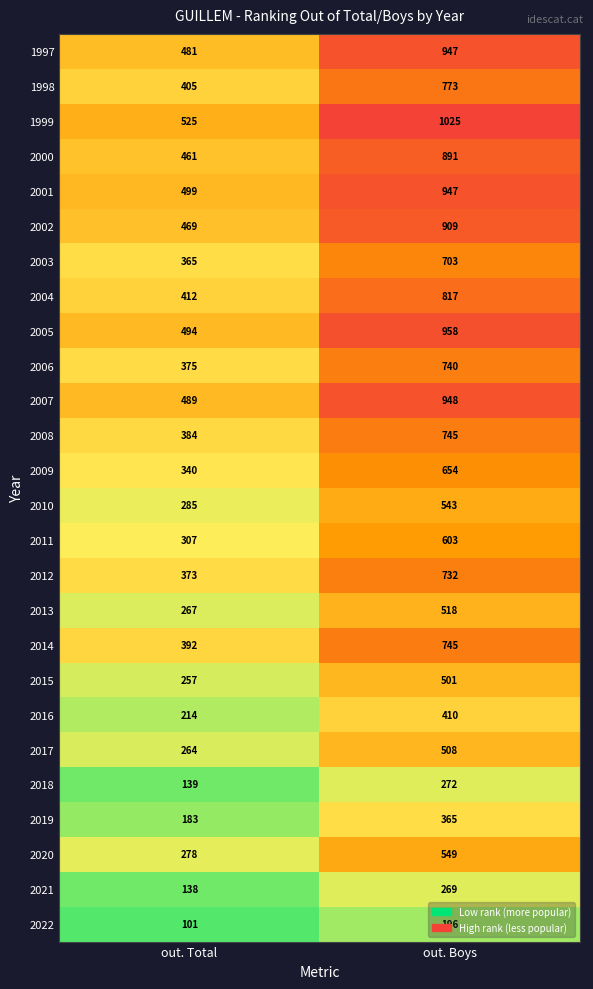

What is the average value of the 1997 series?

714